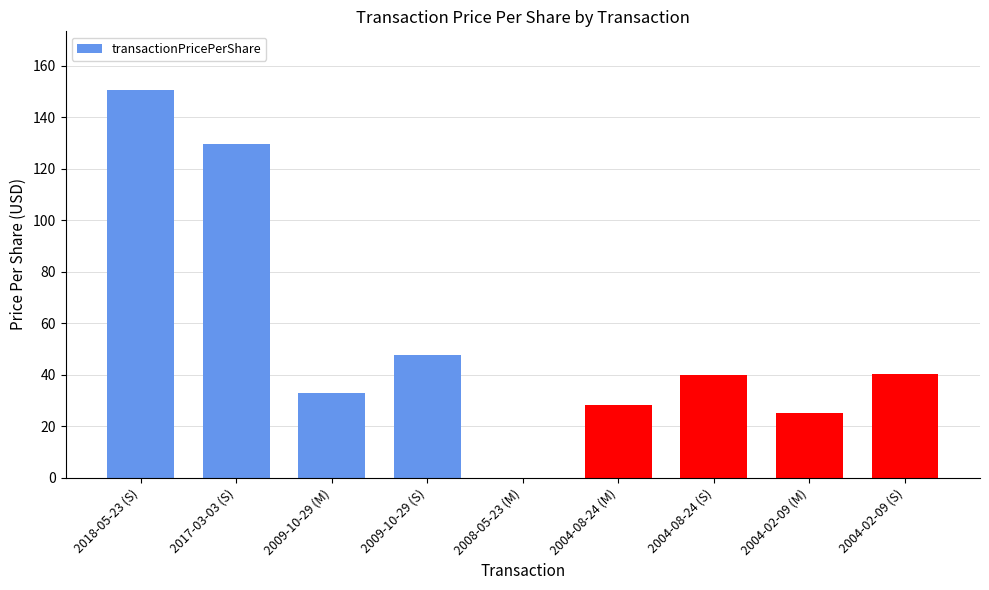

How many positive values are there?

8